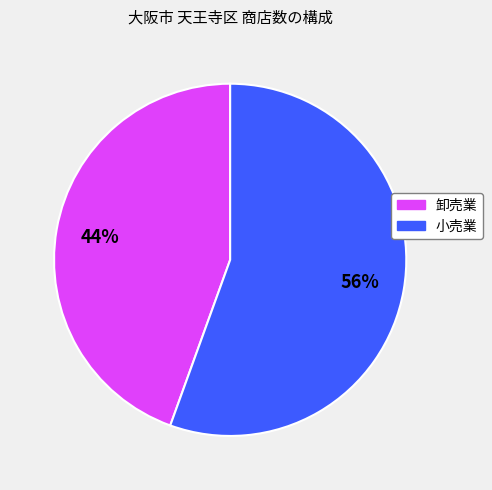

True or false: 卸売業 accounts for 44% of the total.

True